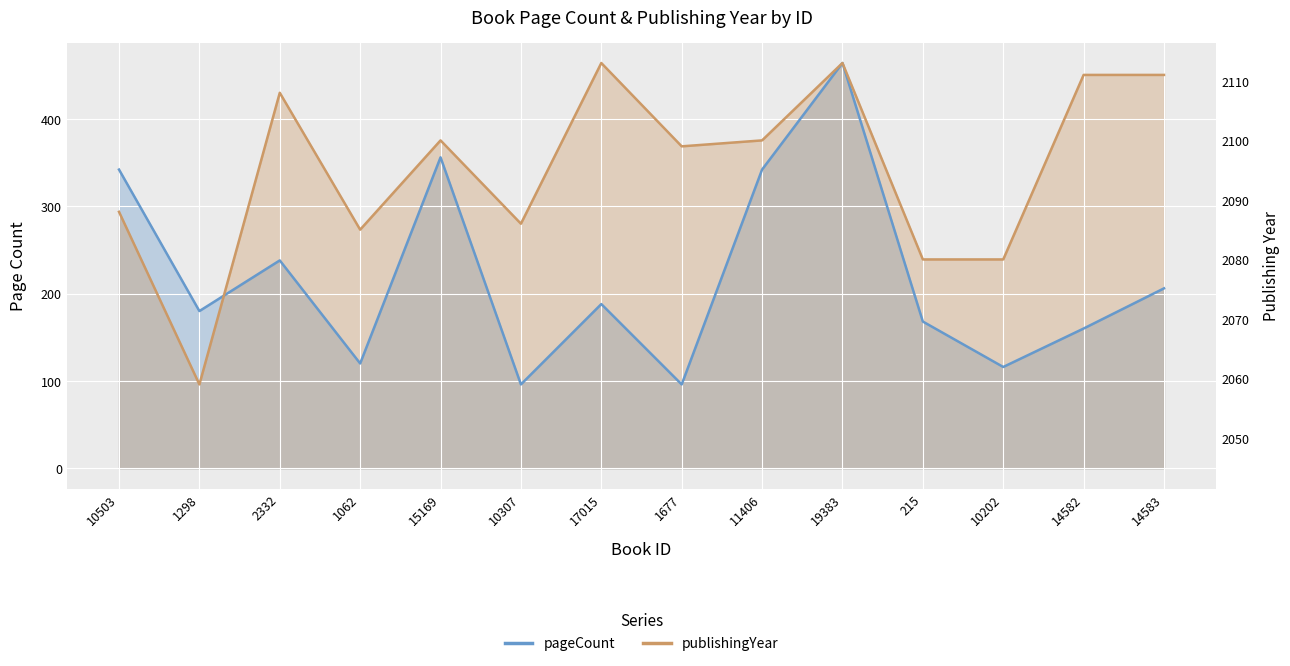

List the labels in order of publishingYear value, smallest first.

1298, 215, 10202, 1062, 10307, 10503, 1677, 15169, 11406, 2332, 14582, 14583, 17015, 19383